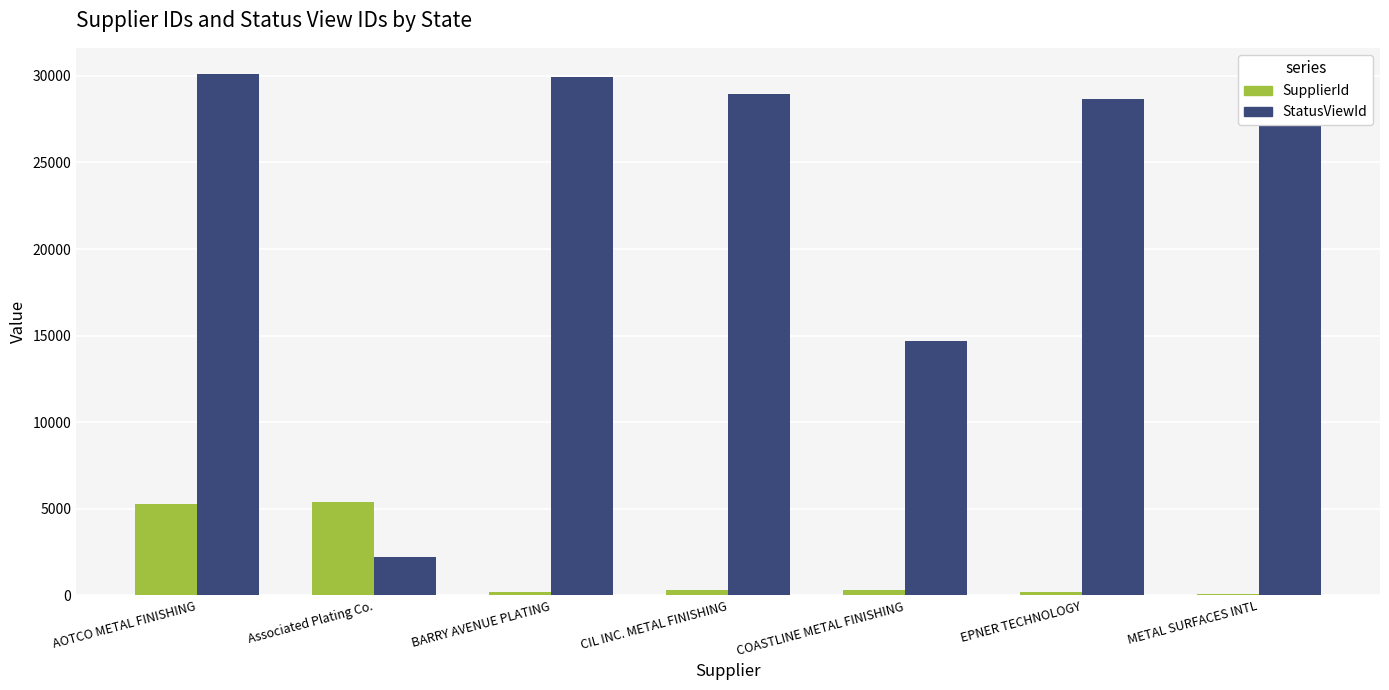

Where is StatusViewId nearest to the value 16163?

COASTLINE METAL FINISHING